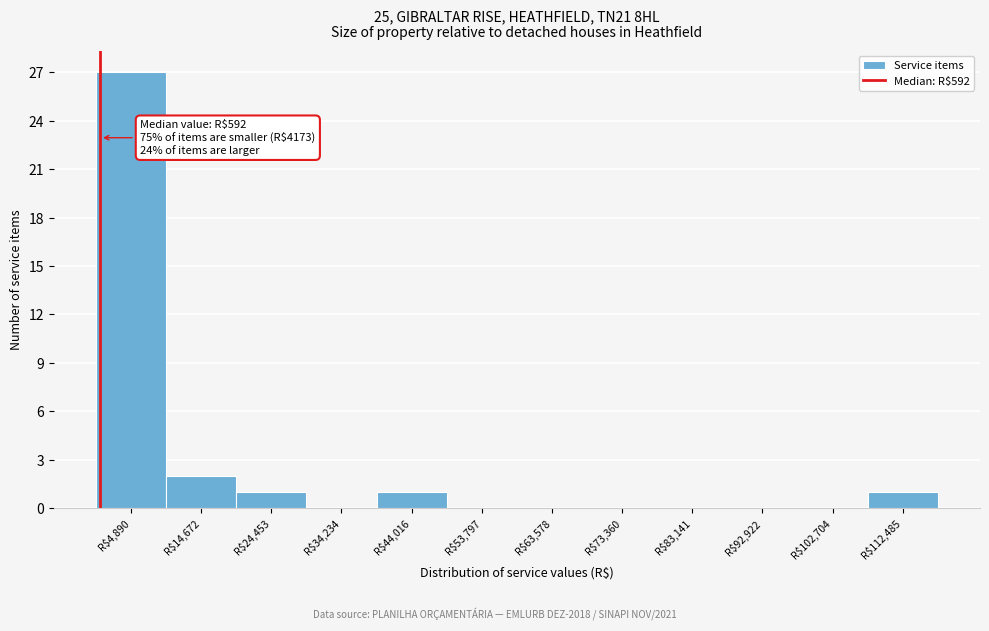

Over which range of the x-axis is the bar tallest?

0 to 10000